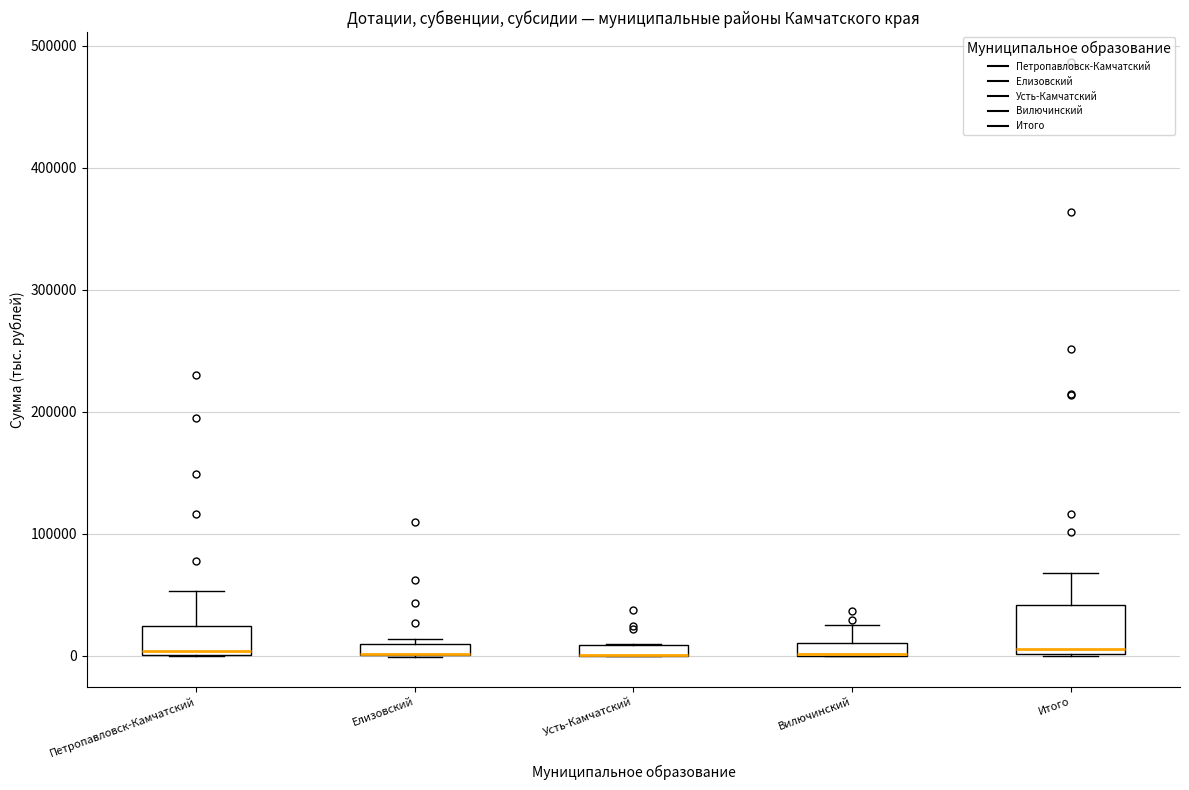

Where is the upper edge of the box for Итого on the y-axis? The values are not printed on the chart, so give them approximately, as read against the axis.

40000